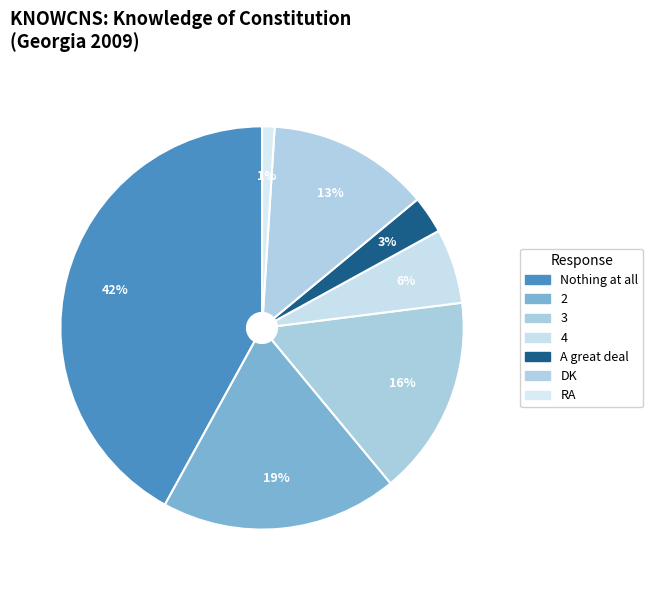

Does 3 account for over 50% of the chart?

No